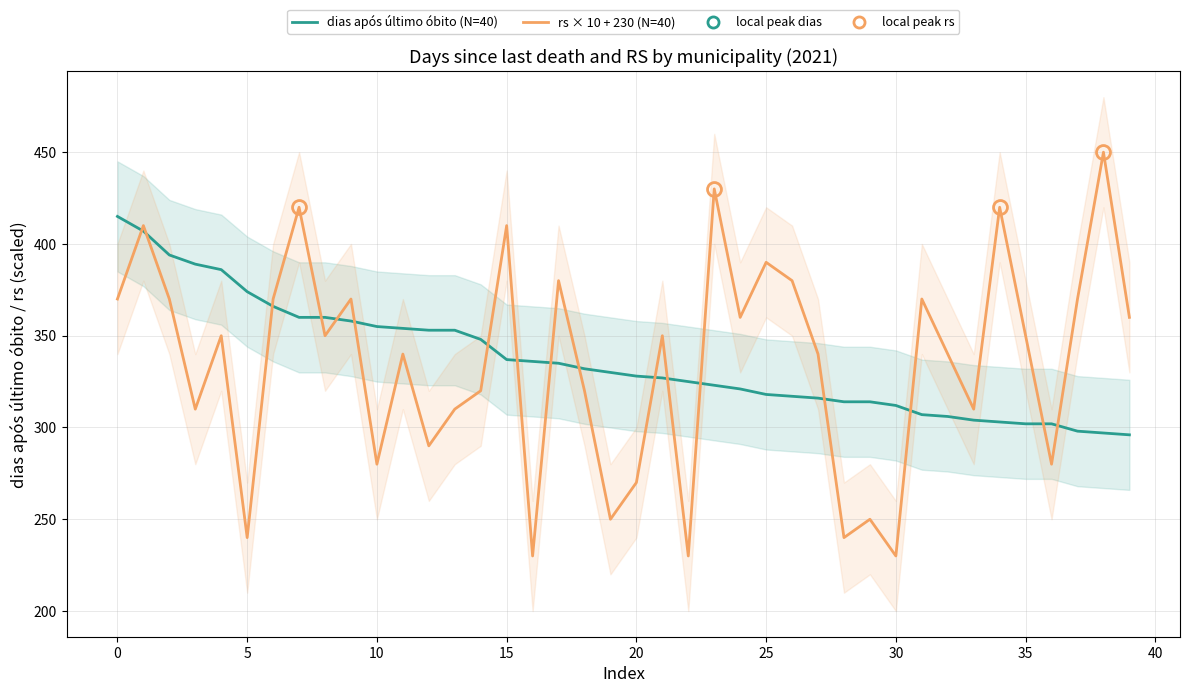

What is the difference between the maximum and second lowest values in the dias após último óbito (N=40) series?

118